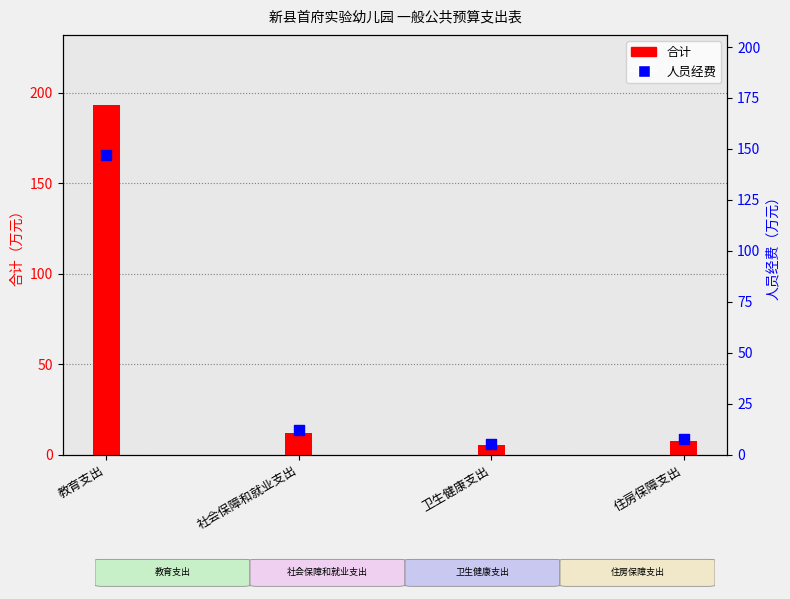

What is the total value across all series at 教育支出?

340.5